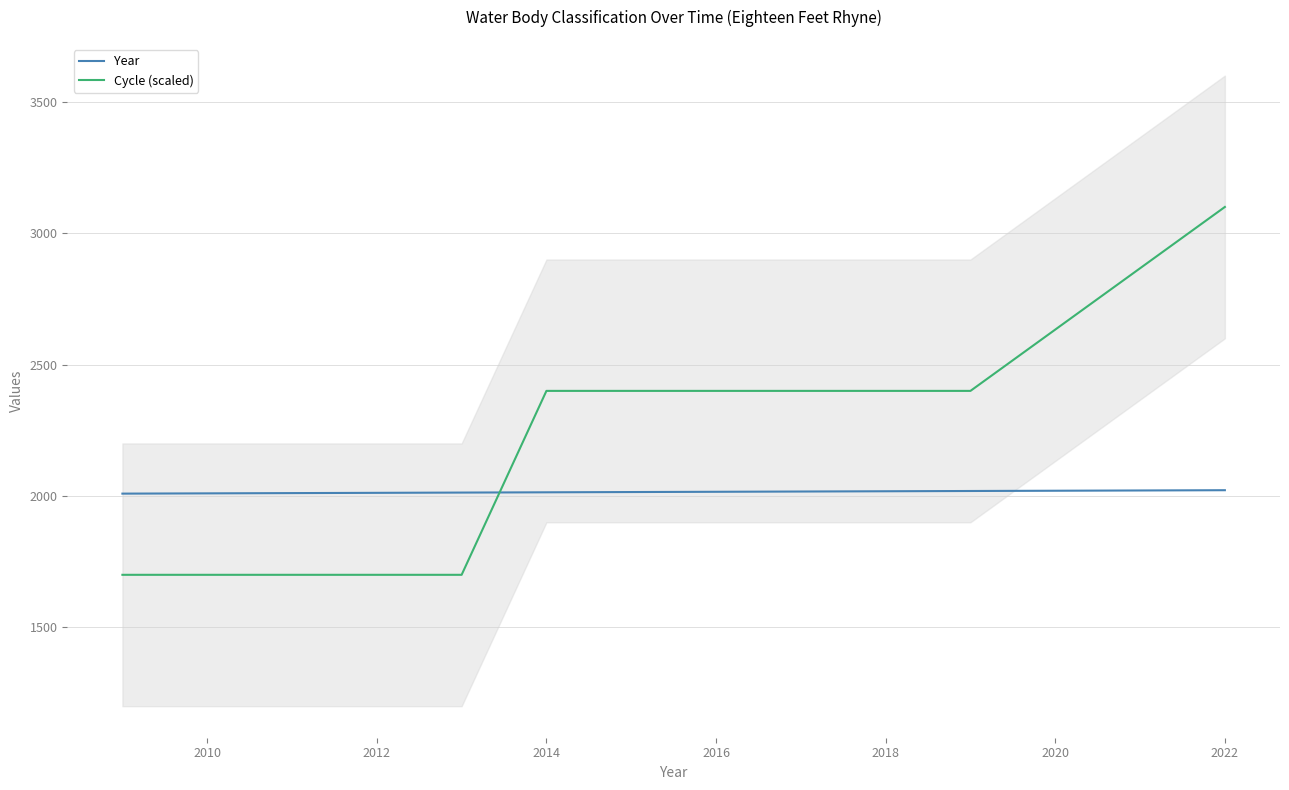

True or false: Cycle (scaled) has a value of 3100 at 2022.

True